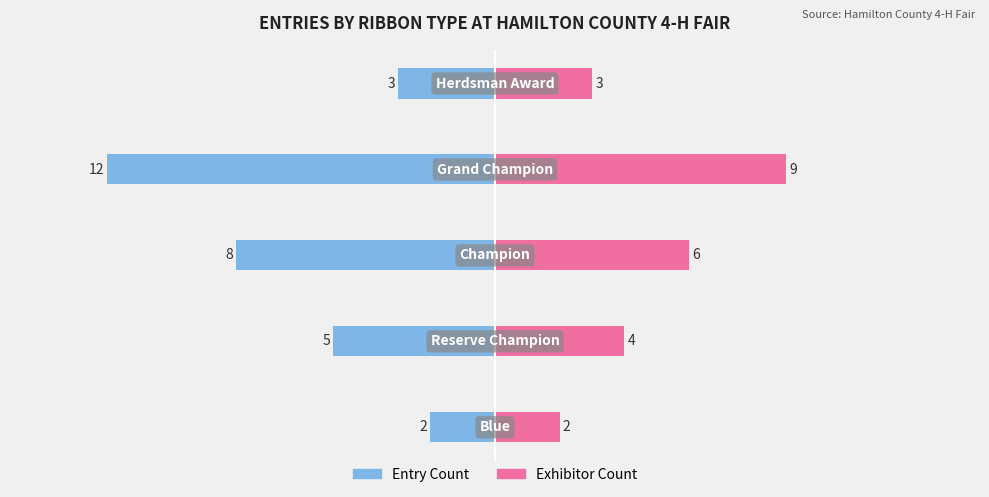

What is the difference between the highest and lowest values at −10?

9